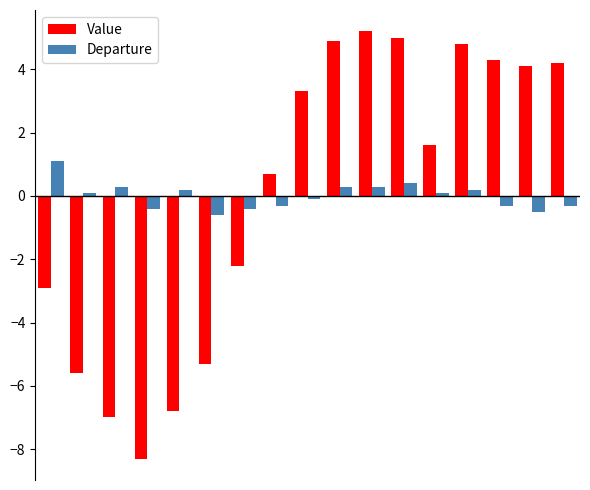

Which series has the widest spread of values?

Value